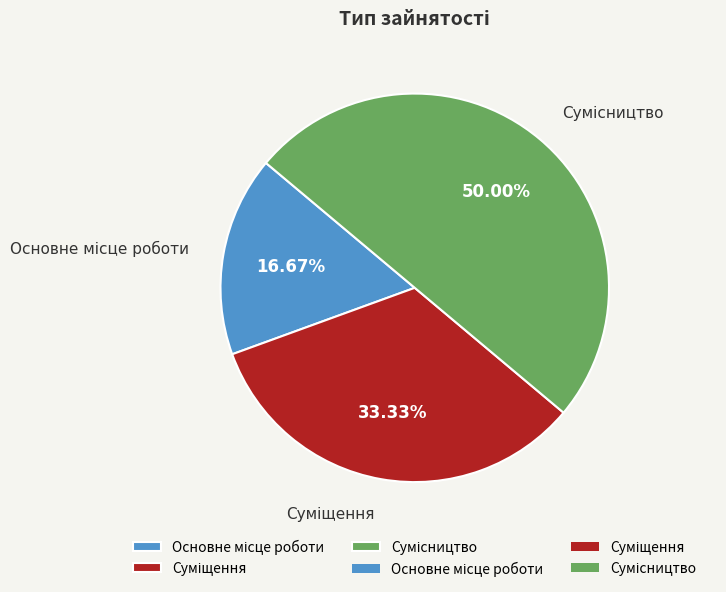

Count the number of slices in the pie.

3